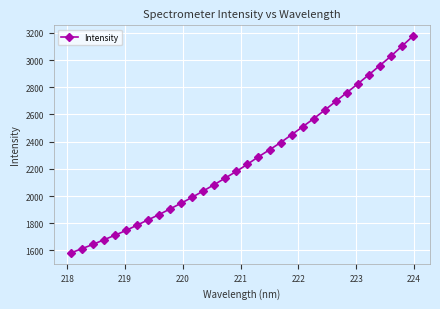

What is the maximum value shown in the chart?

3175.9